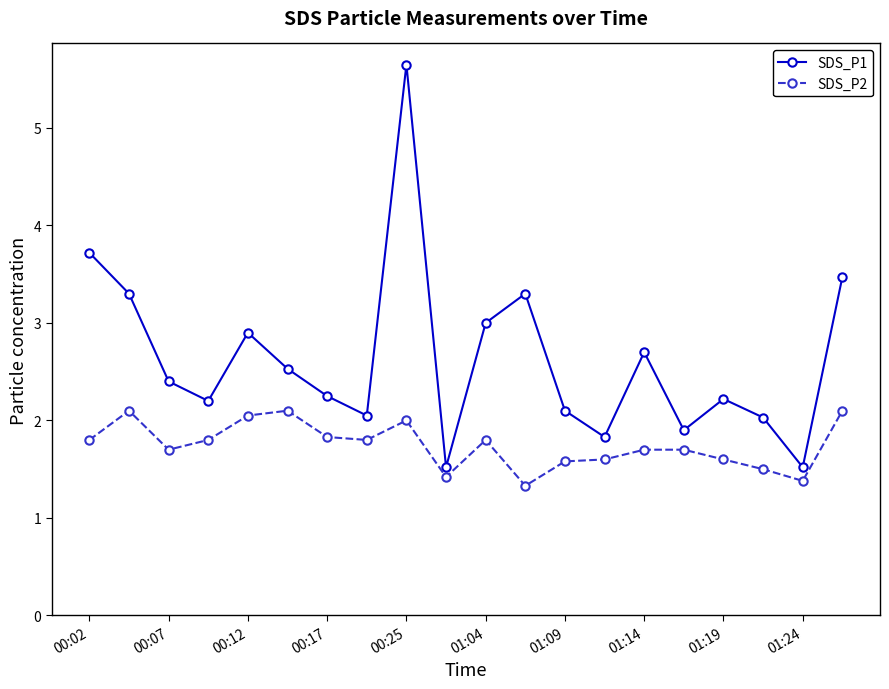

True or false: SDS_P2 has more than 1 interior local peaks.

True